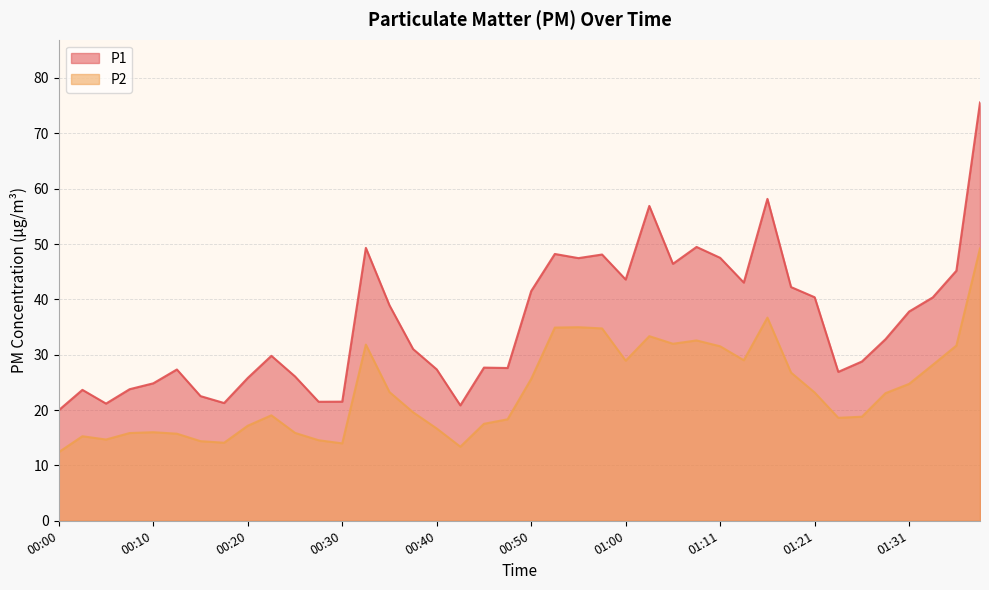

What is the total value across all series at 01:11?

79.0